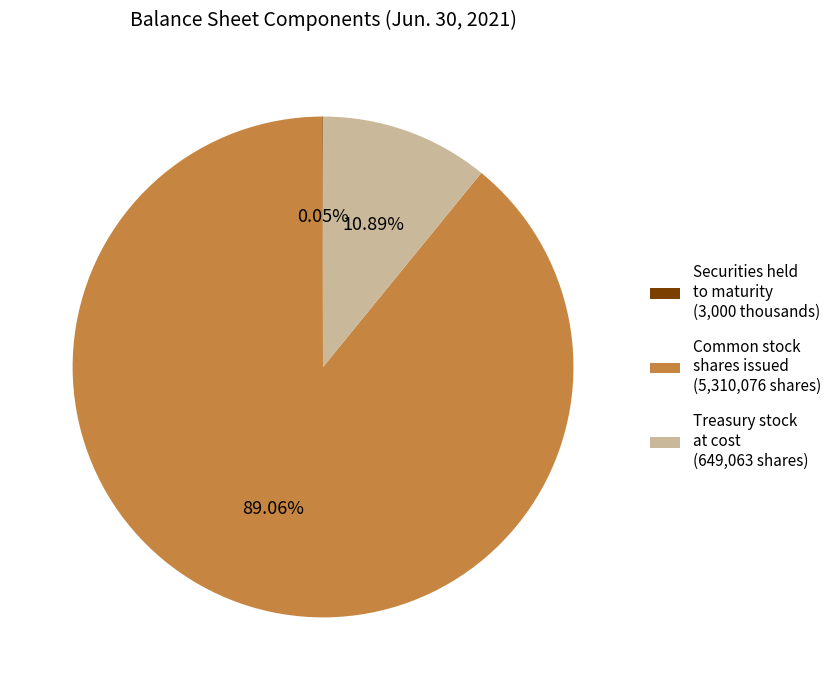

What is the largest slice in the pie chart?

Common stock shares issued (5,310,076 shares)